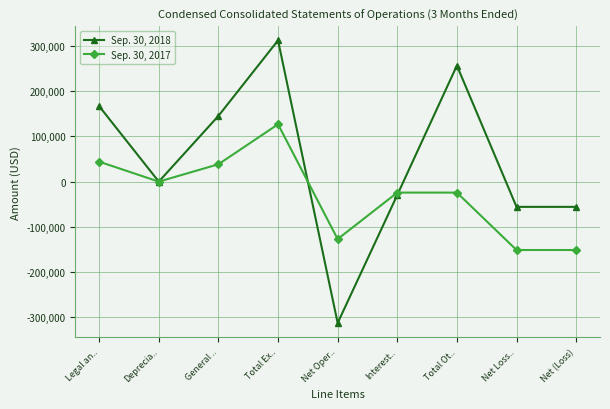

Rank the series by their maximum value, from highest to lowest.

Sep. 30, 2018, Sep. 30, 2017